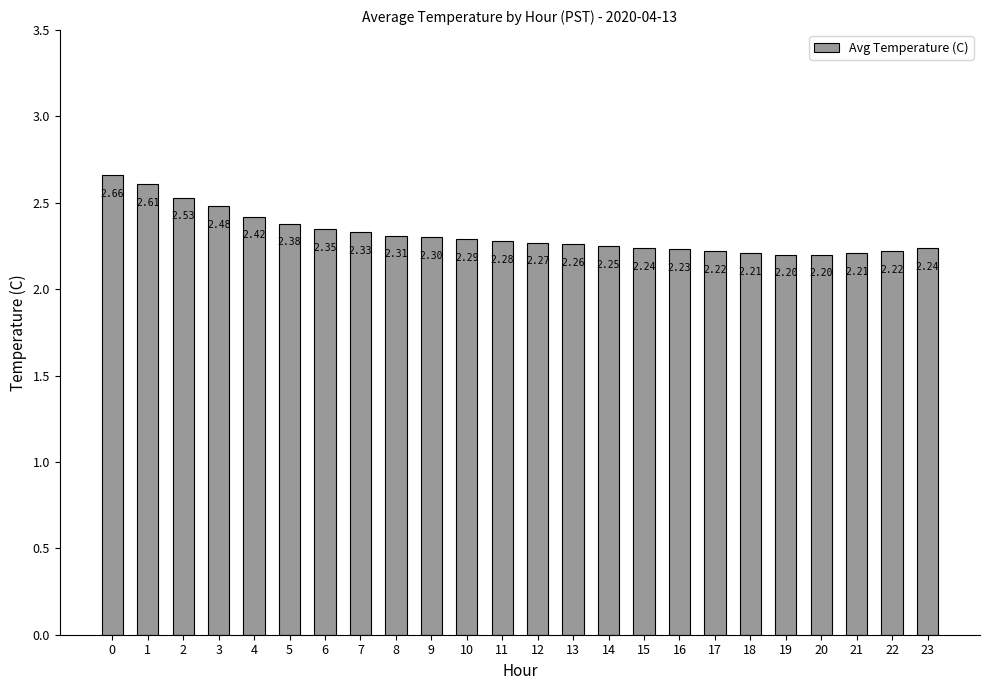

What is the approximate value at 9?

2.3